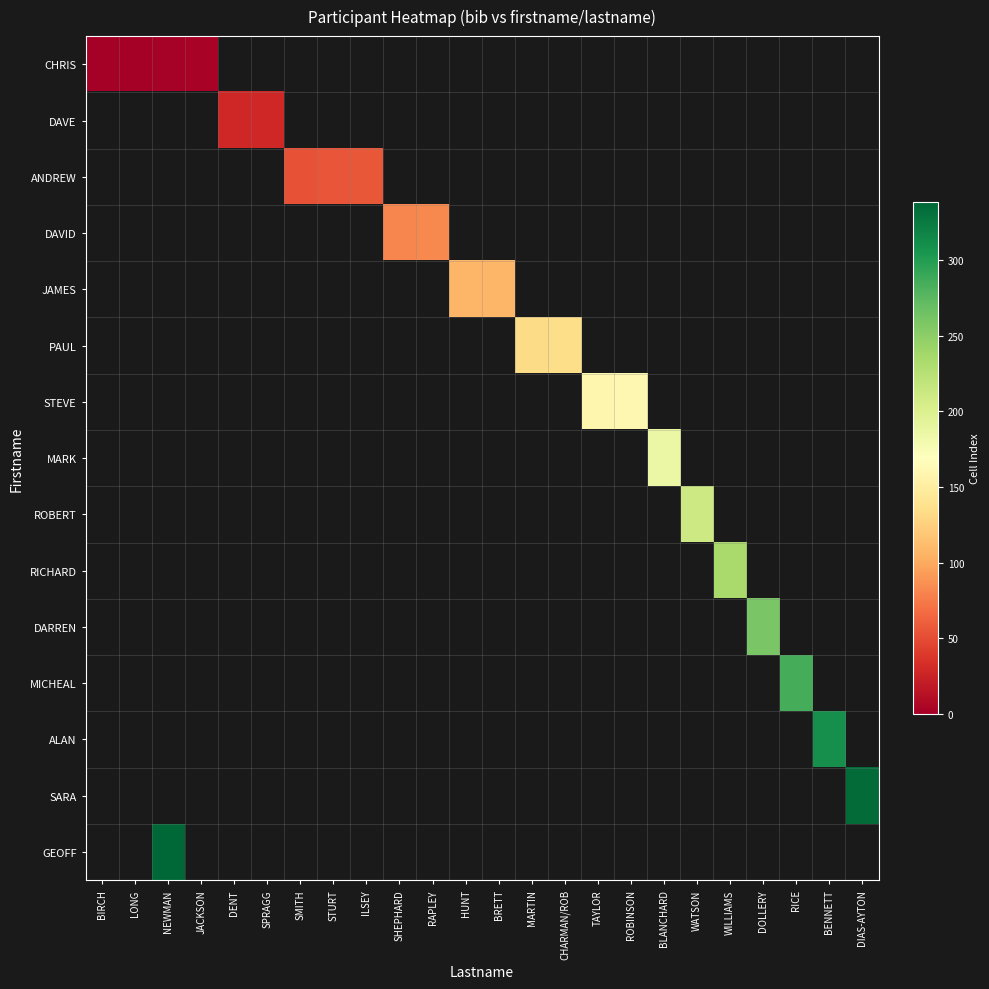

At how many categories does at least one series exceed 263?

4